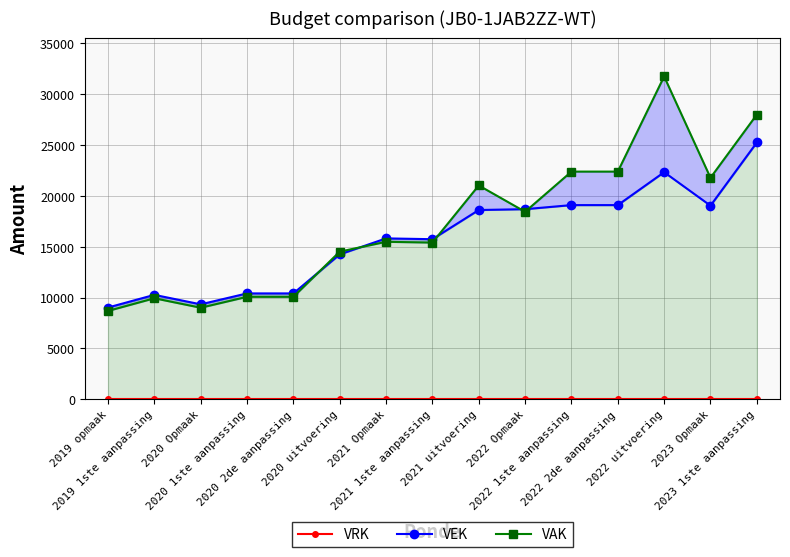

Where is VEK nearest to the value 17139?

2021 Opmaak